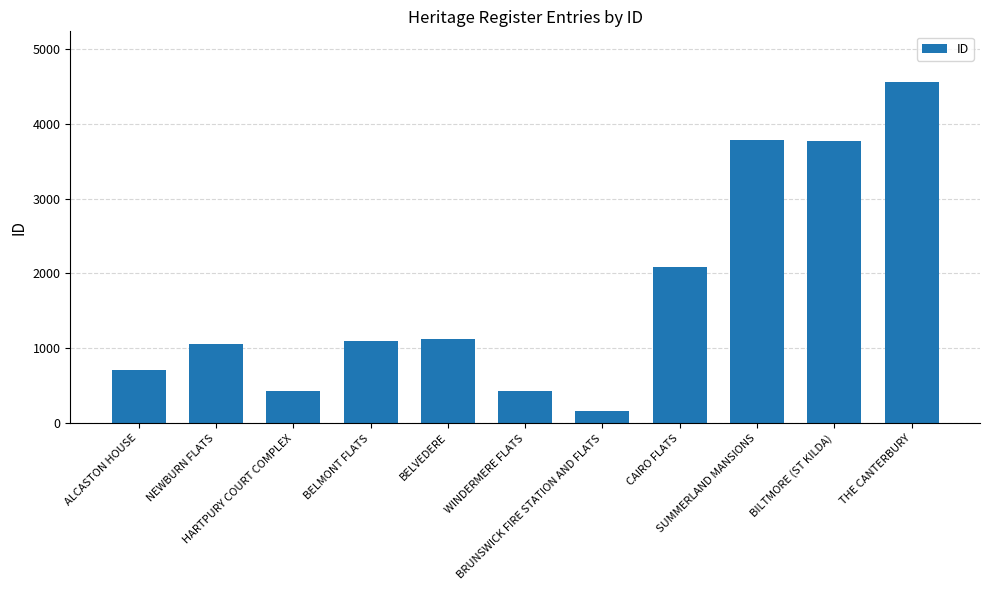

What is the difference between the values at BELVEDERE and ALCASTON HOUSE?

410